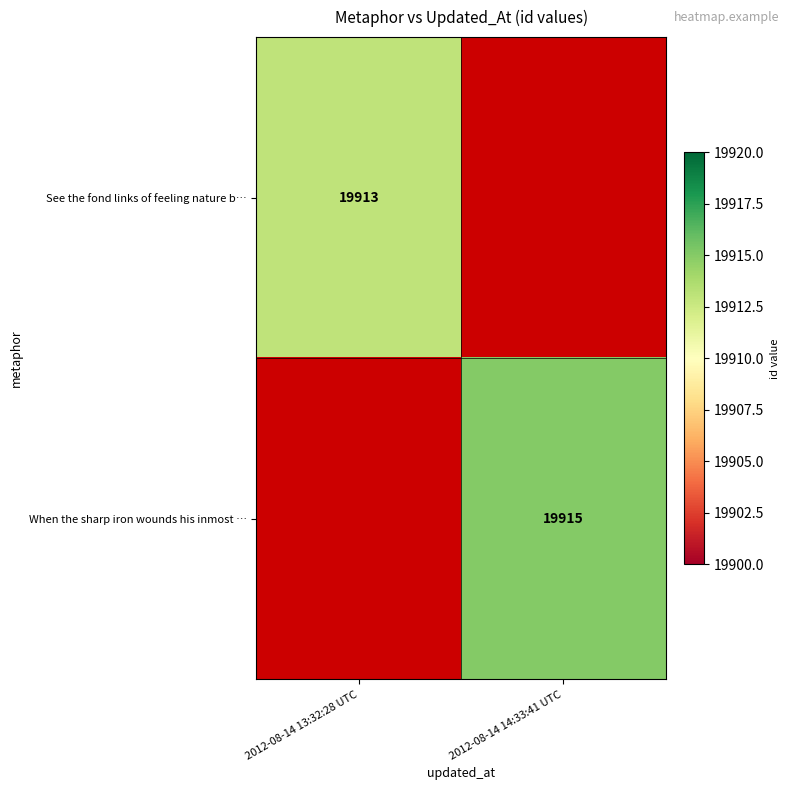

The value of When the sharp iron wounds his inmost … at 2012-08-14 14:33:41 UTC is 19915. True or false?

True